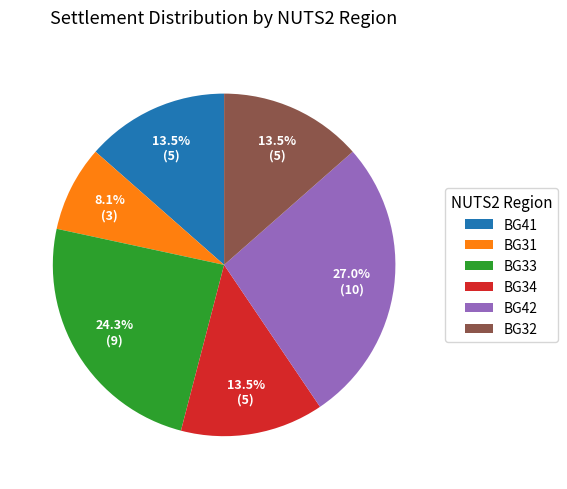

Which slice is the smallest?

BG31